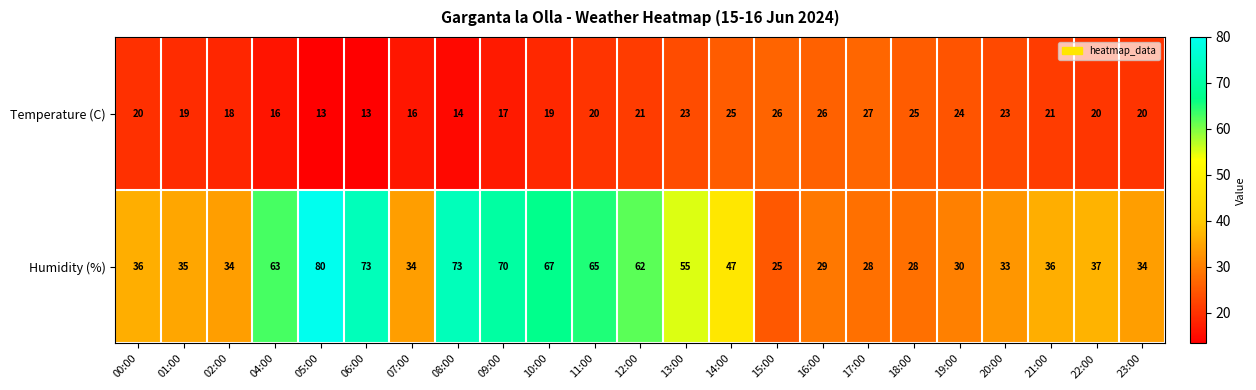

List the series in order of their peak value, lowest first.

Temperature (C), Humidity (%)